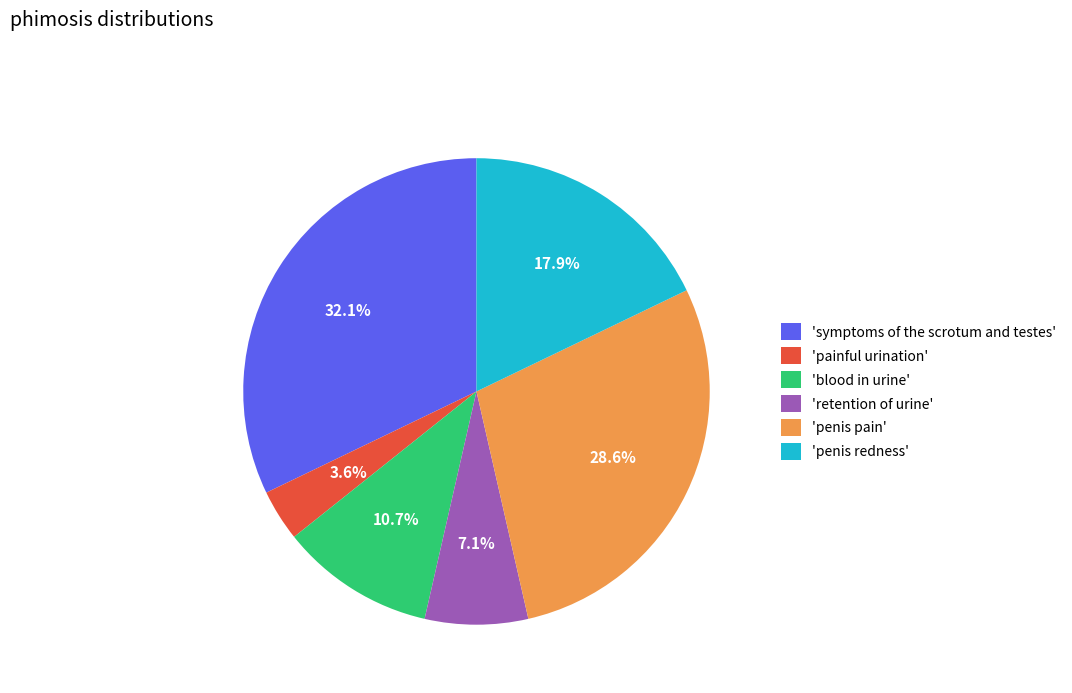

To the nearest percent, what is the average slice percentage?

17%